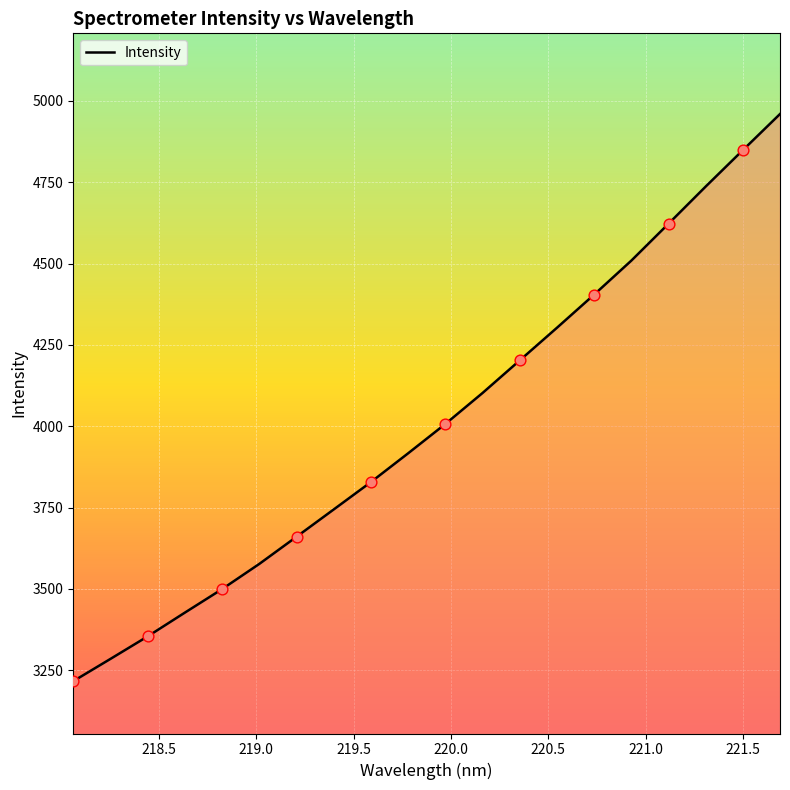

What is the difference between the maximum and minimum values?

1743.2